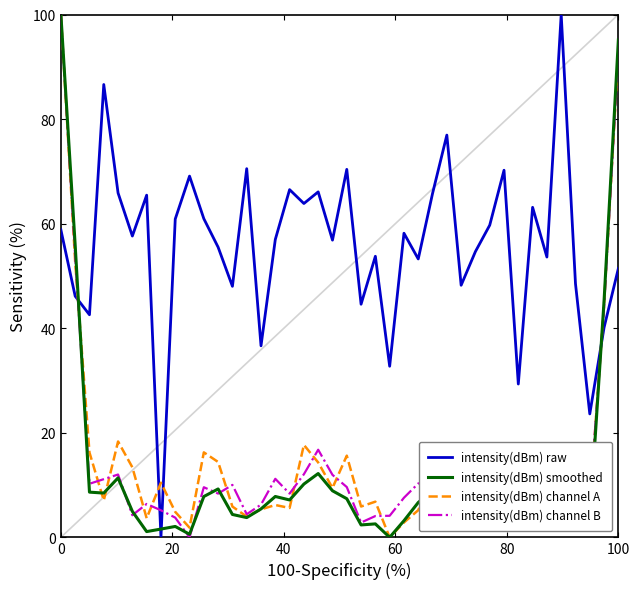

What is the value of the intensity(dBm) smoothed point at the 22nd from the left?

2.4